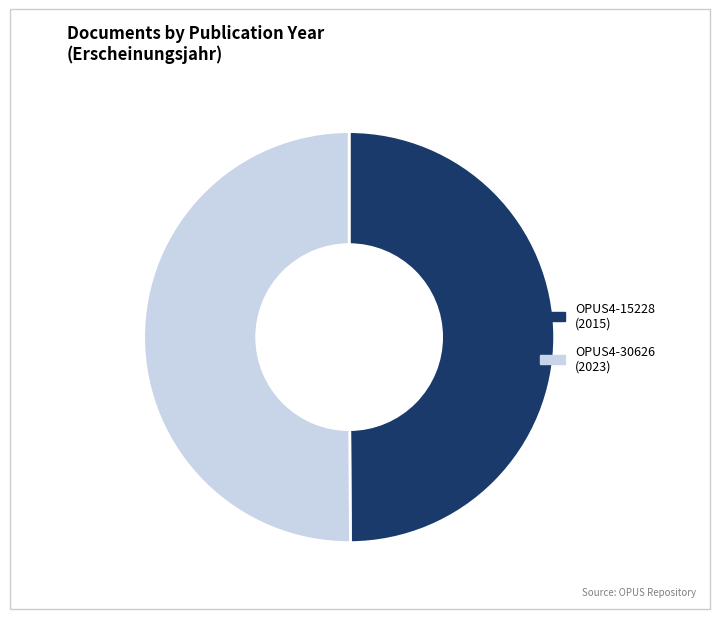

What is the ratio of the value at OPUS4-30626 to the value at OPUS4-15228?

1.0